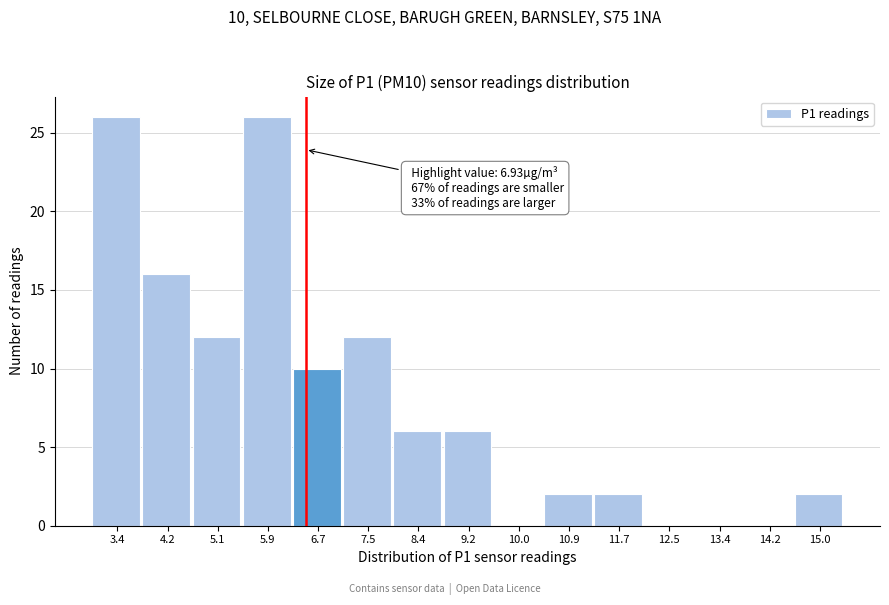

Reading right to left, extract all data points from this chart.

15.0=2	14.2=0	13.4=0	12.5=0	11.7=2	10.9=2	10.0=0	9.2=6	8.4=6	7.5=12	6.7=10	5.9=26	5.1=12	4.2=16	3.4=26